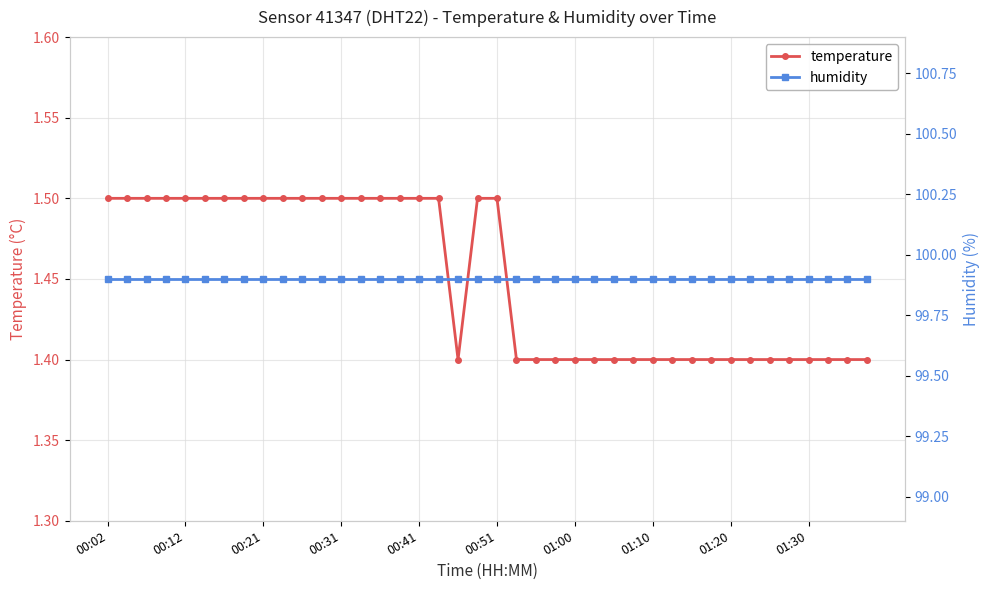

What is the minimum value shown in the chart?

1.4